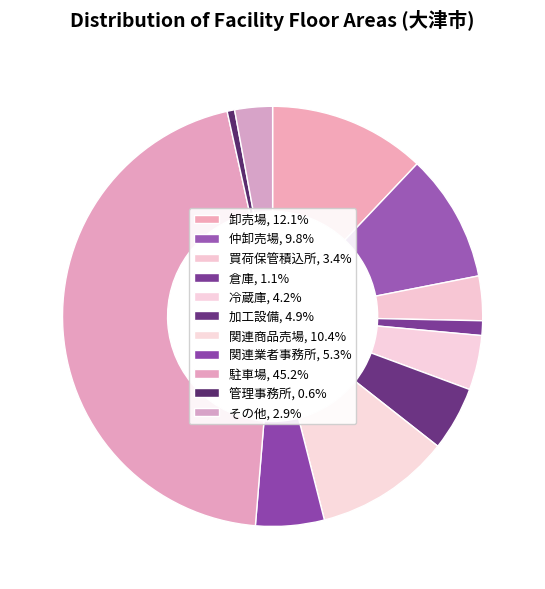

The 仲卸売場 slice represents 10% of the pie. True or false?

True